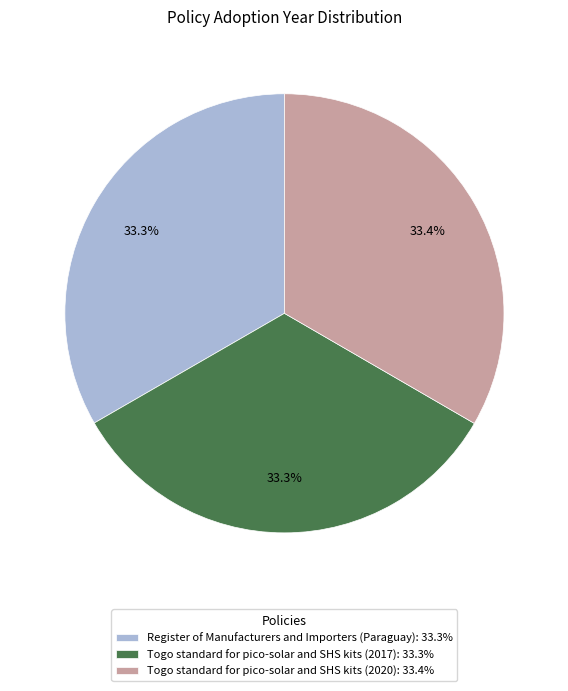

Does any single category account for the majority?

No